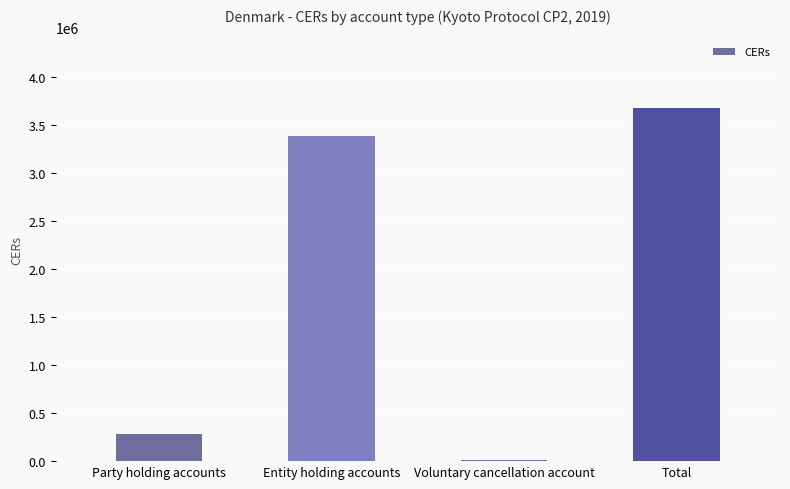

What is the sum of the values at Party holding accounts and Voluntary cancellation account?

295556